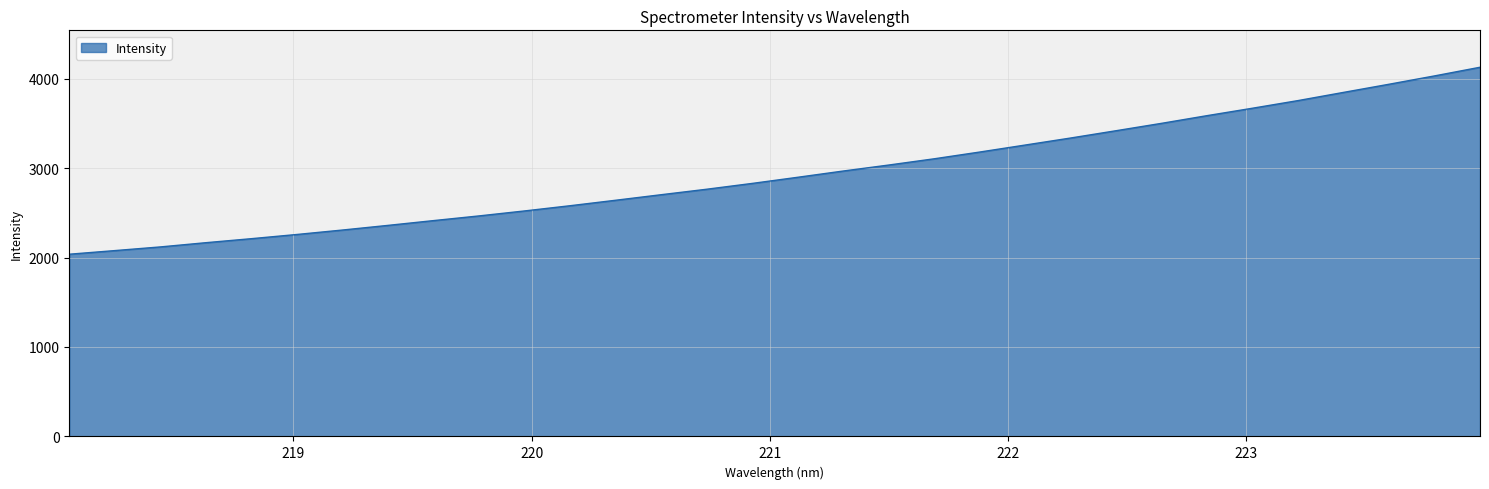

What is the smallest value displayed?

2037.1